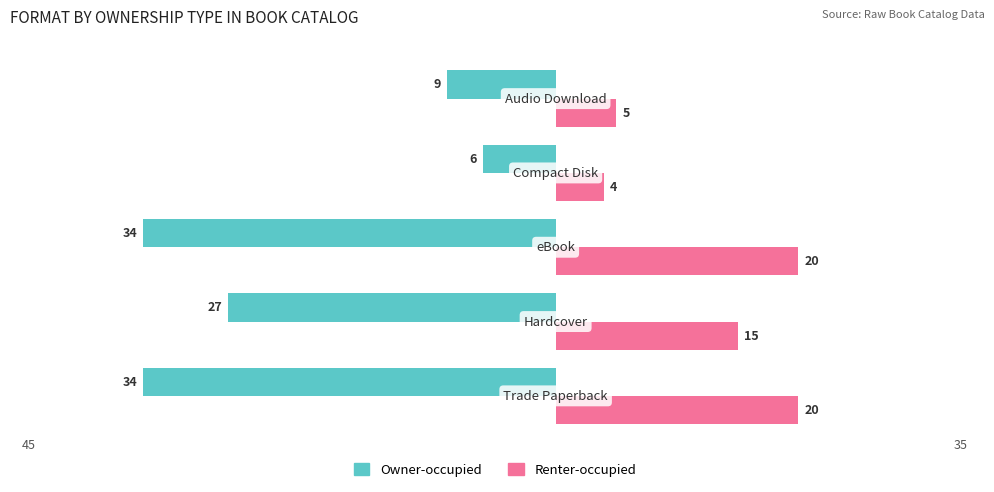

What are all the series names shown in the legend?

Owner-occupied, Renter-occupied